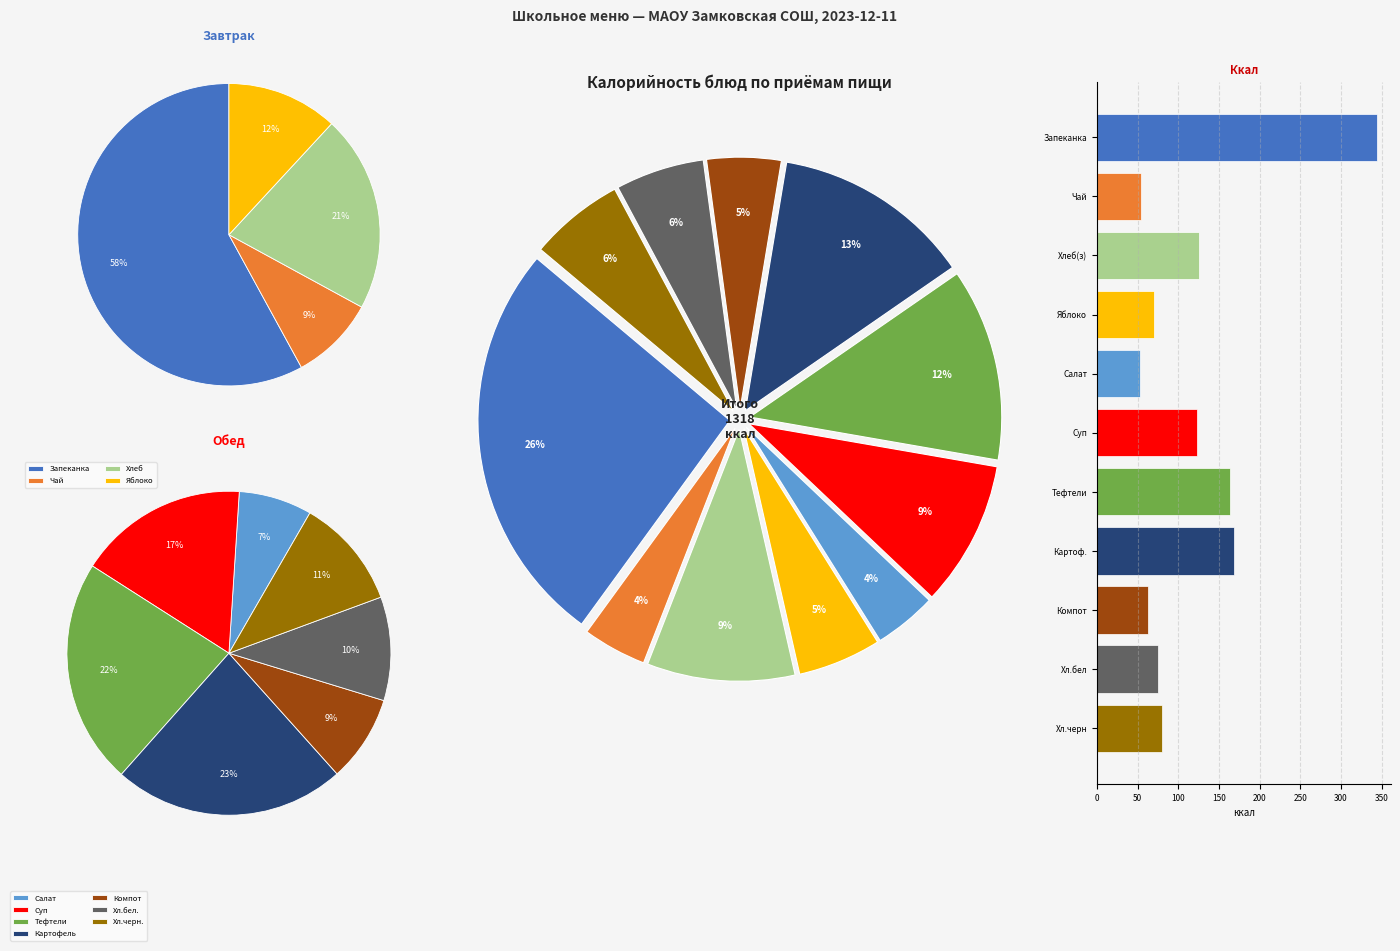

To the nearest percent, what is the average slice percentage?

9%